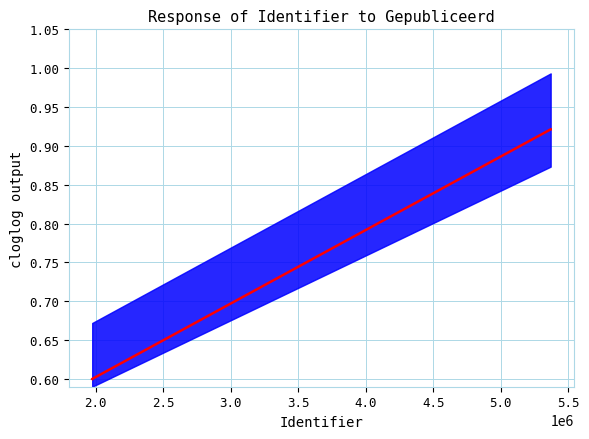

Between 2.5 and 3.0, which is larger?

3.0